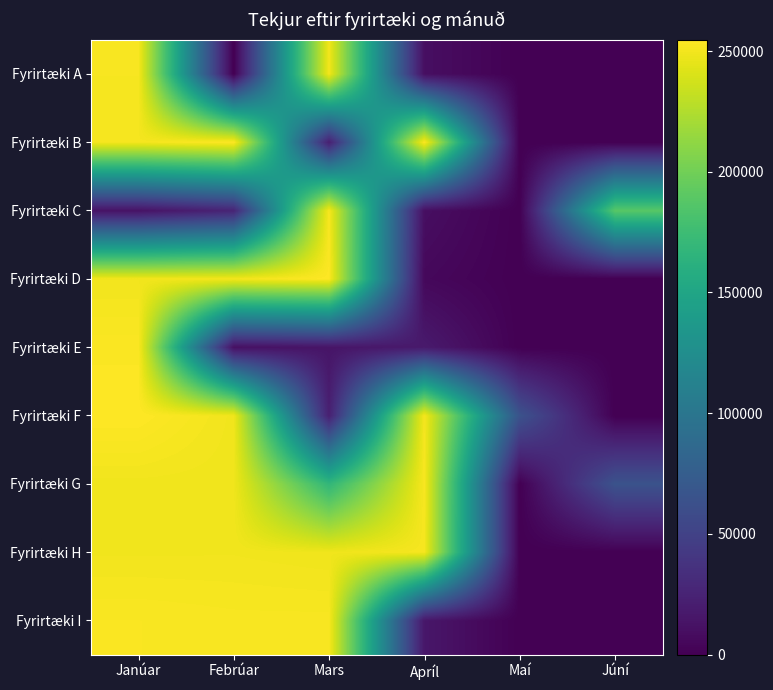

What is the spread (max minus min) of values at Maí?

64664.9